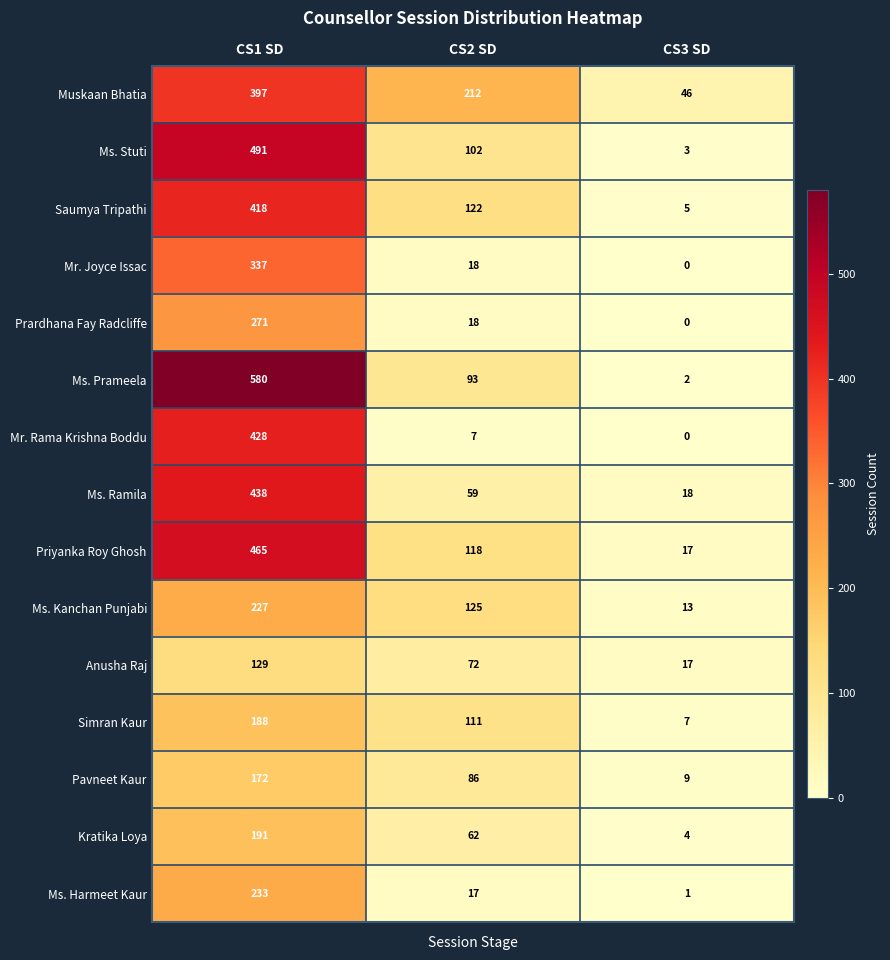

Where is Ms. Ramila nearest to the value 228?

CS2 SD